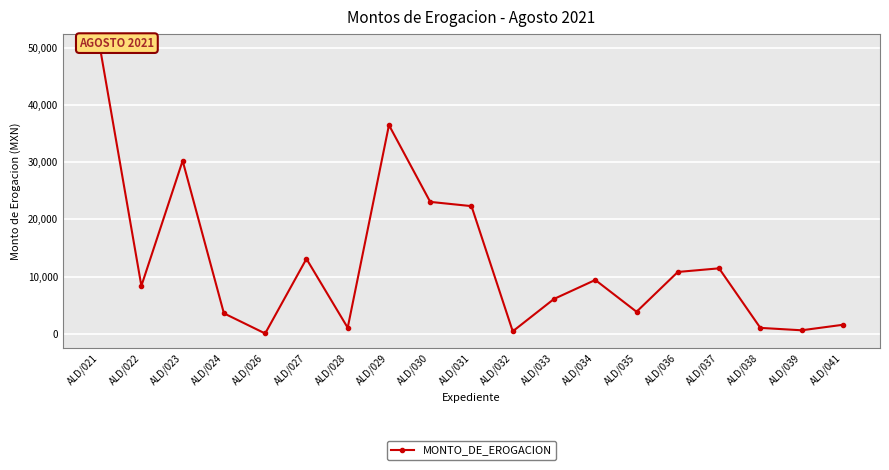

Is it true that the value at ALD/029 is 9922.2?

False